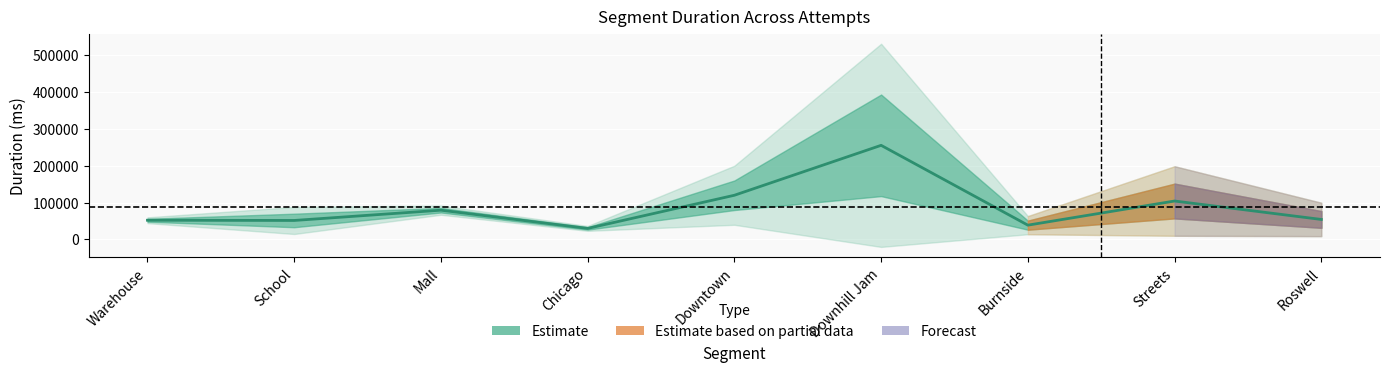

What is the change in value from School to Downtown?

+68283.8